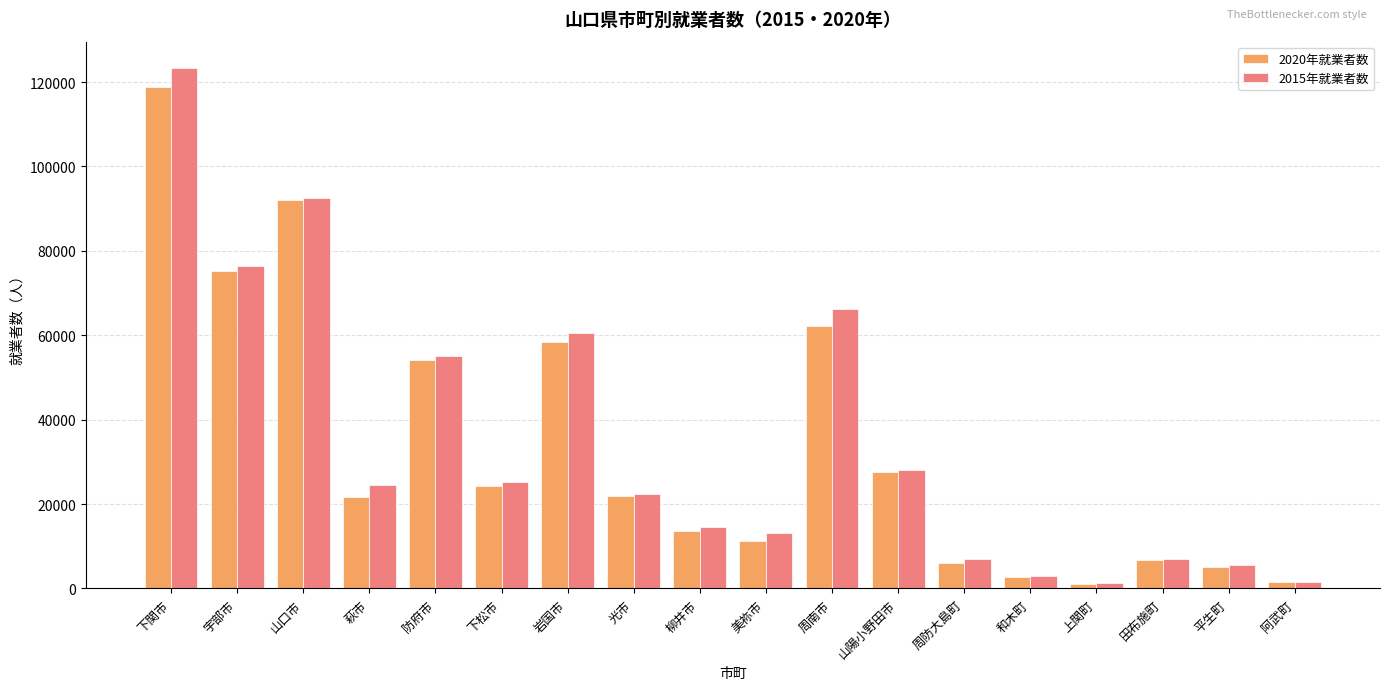

What is the total value across all series at 周南市?

128396